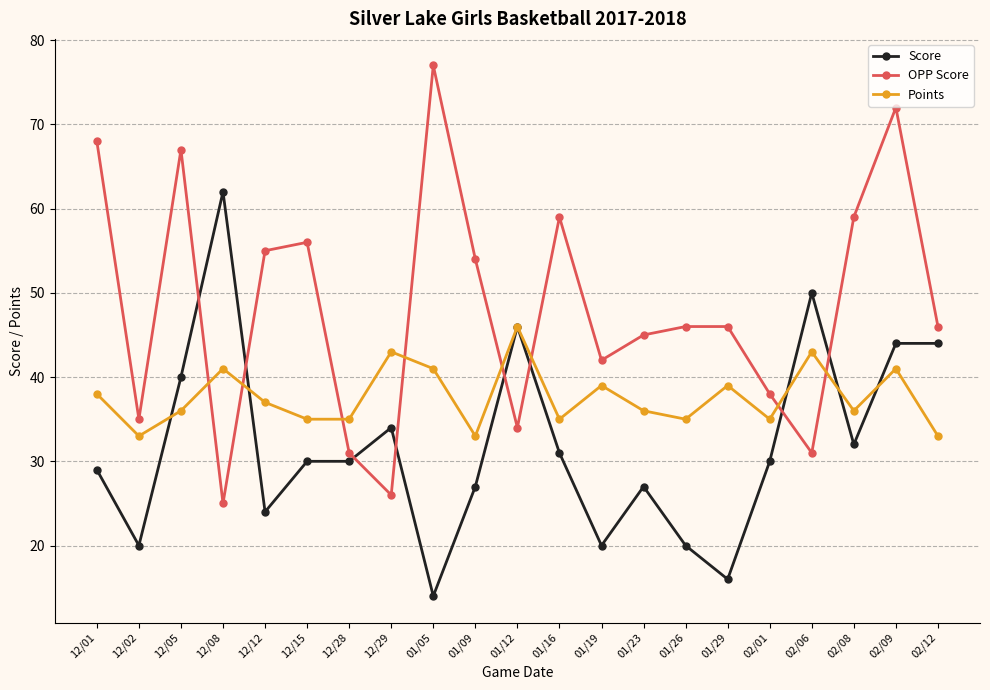

After their last crossing, which series has the higher values: Score or OPP Score?

OPP Score